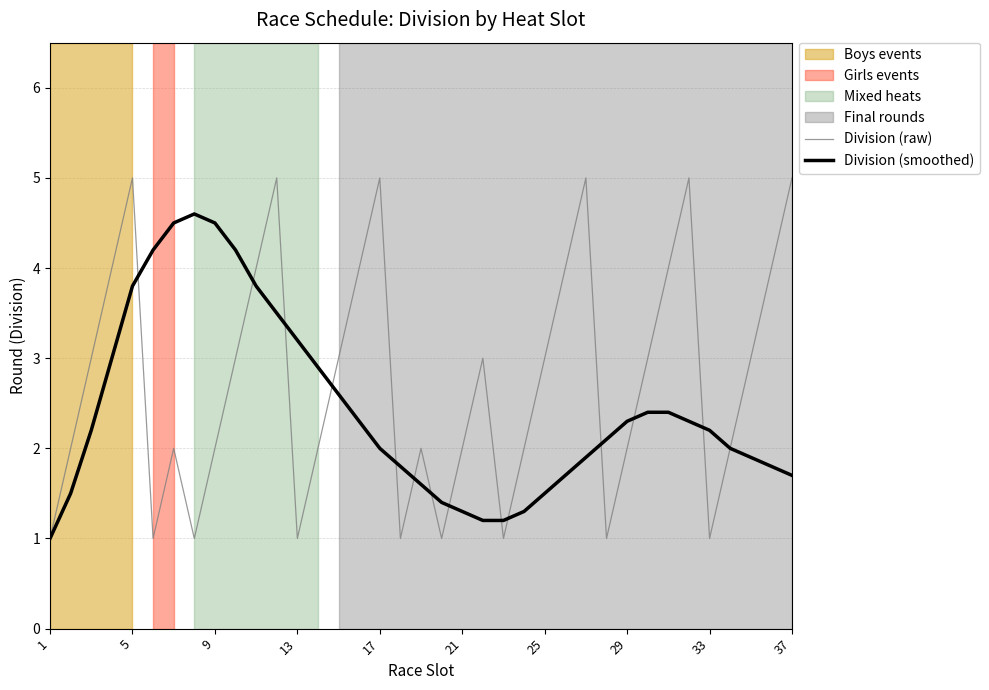

List the series in order of their peak value, lowest first.

Division (smoothed), Division (raw)